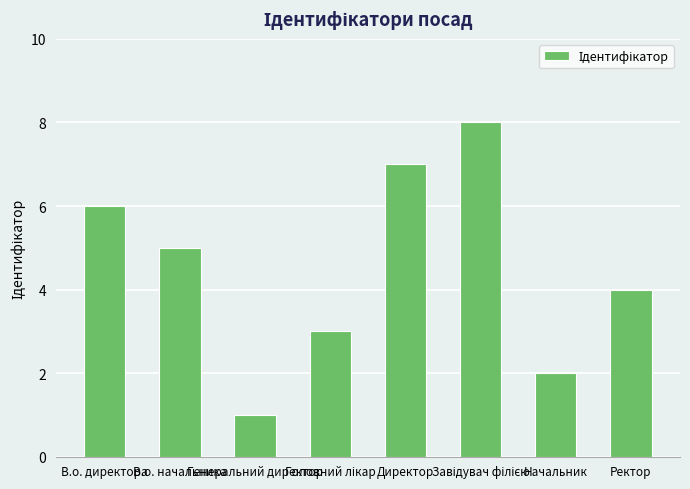

At which label is the value closest to 4?

Ректор